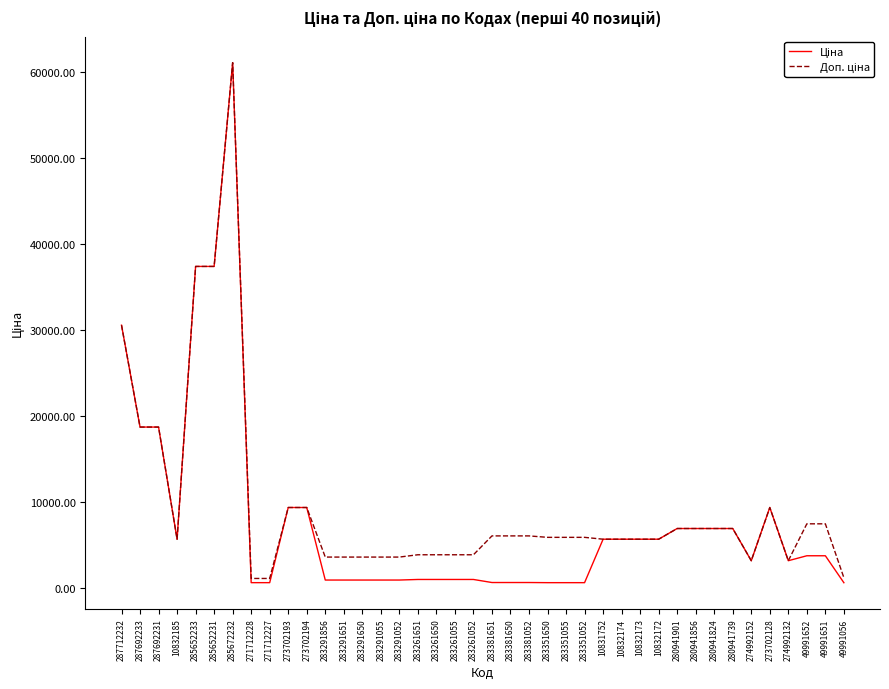

Which label corresponds to the largest value in the chart?

285672232